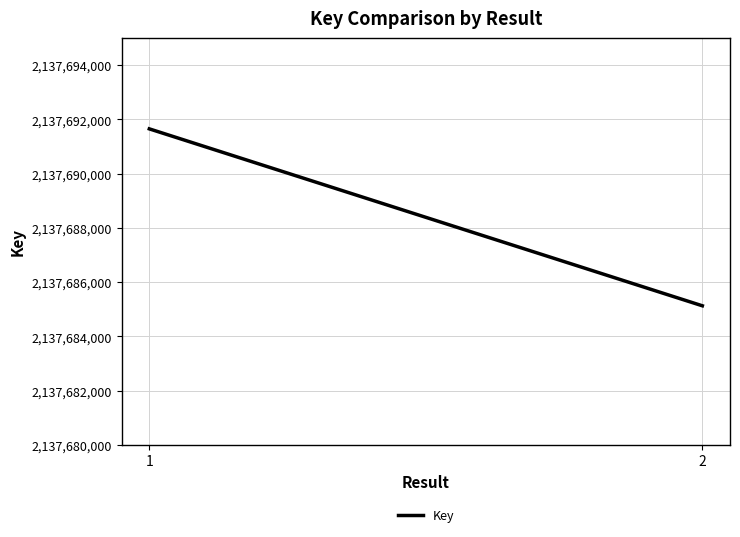

What is the difference between the values at 1 and 2?

6524